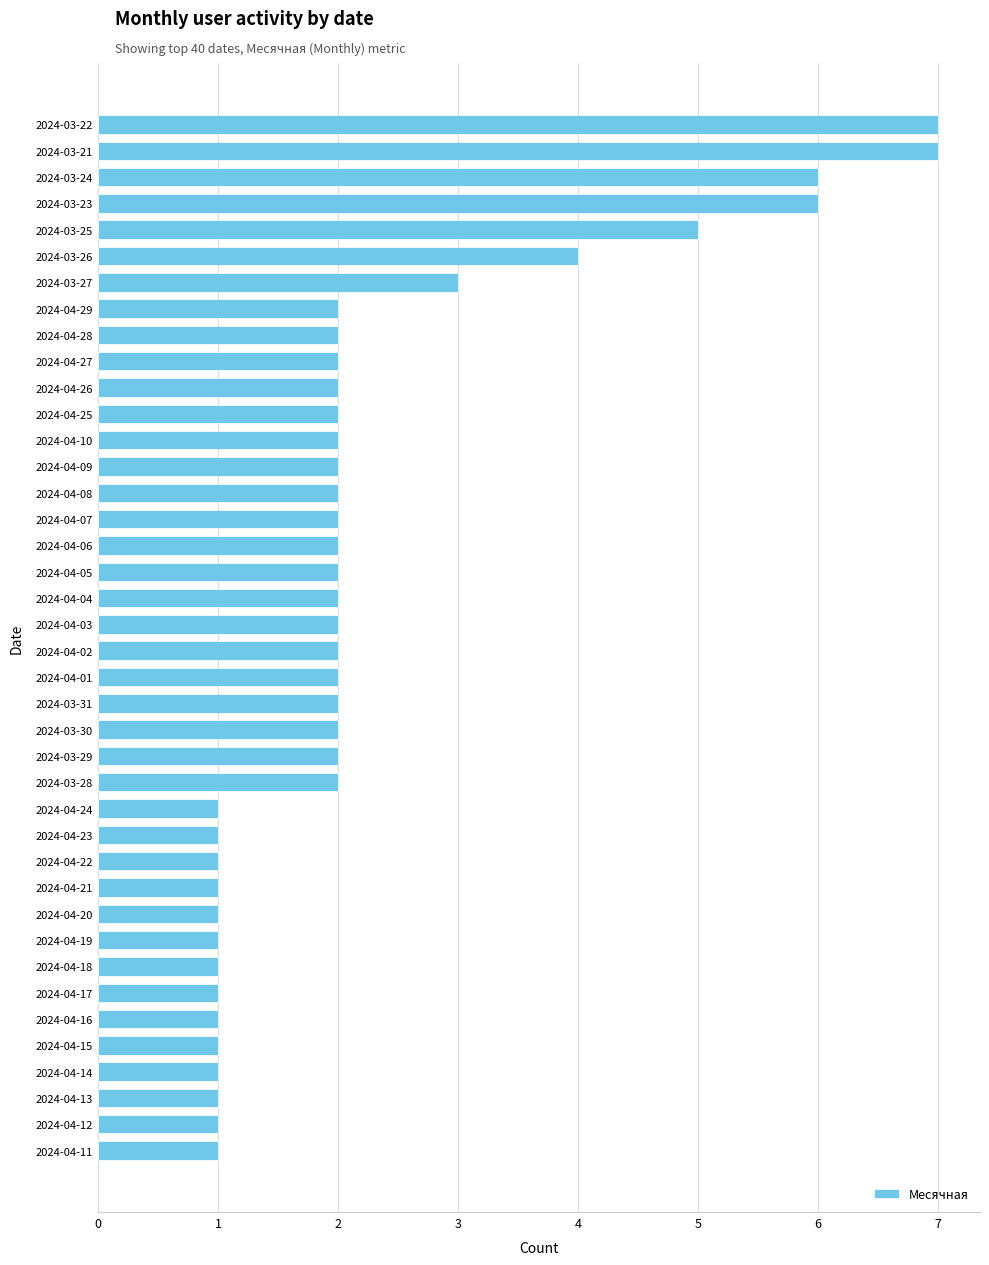

Approximately how many times larger is the value at 2024-04-09 compared to 2024-04-19?

2.0